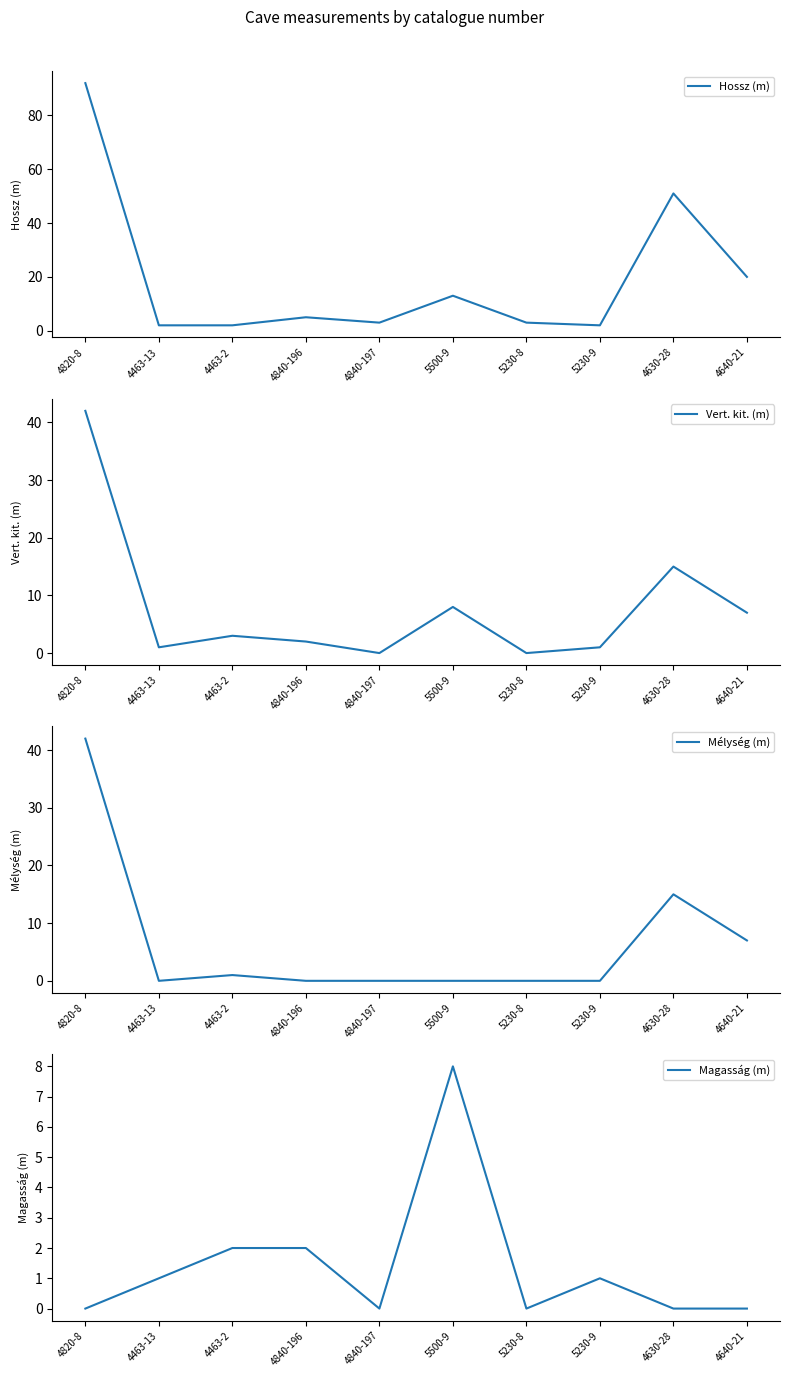

What is the label of the 6th point from the right?

4840-197